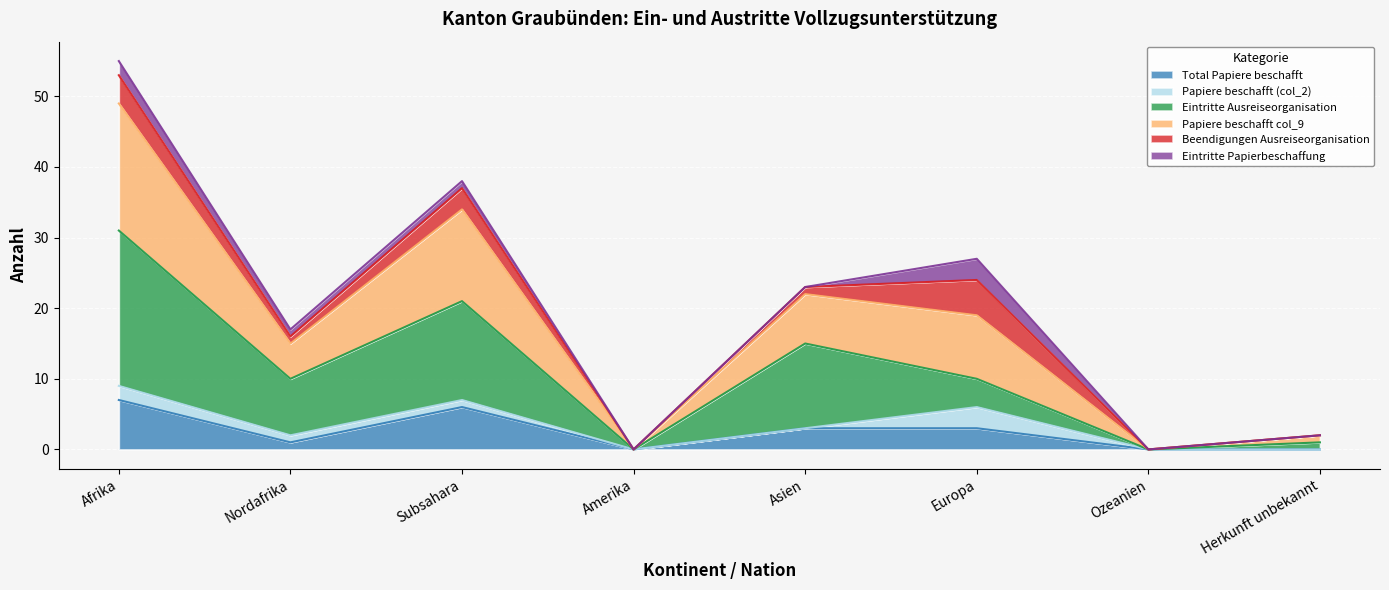

Does the chart display data point markers on the line(s)?

No